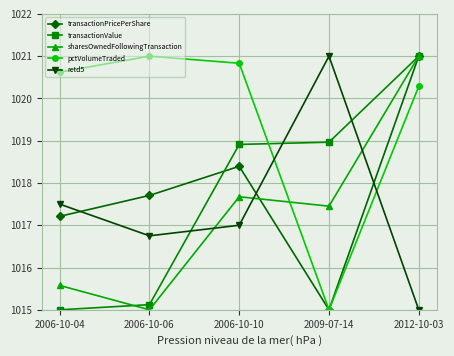

How many values in the transactionValue series are below 1018?

2